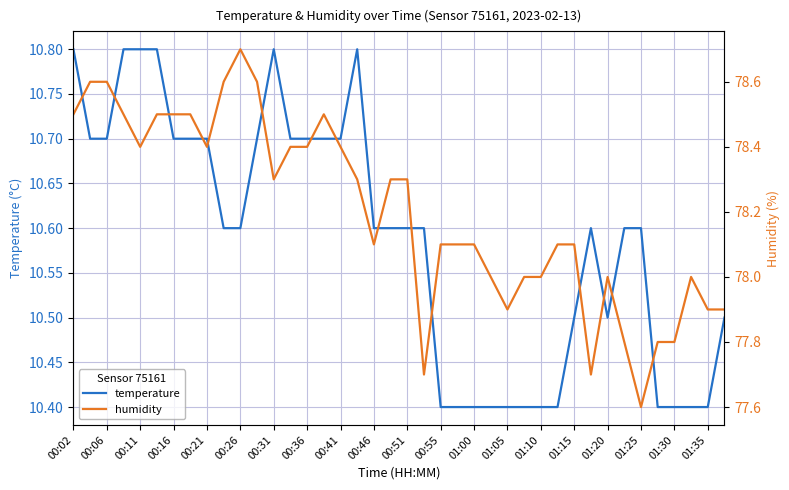

What is the highest value of the temperature series?

10.8